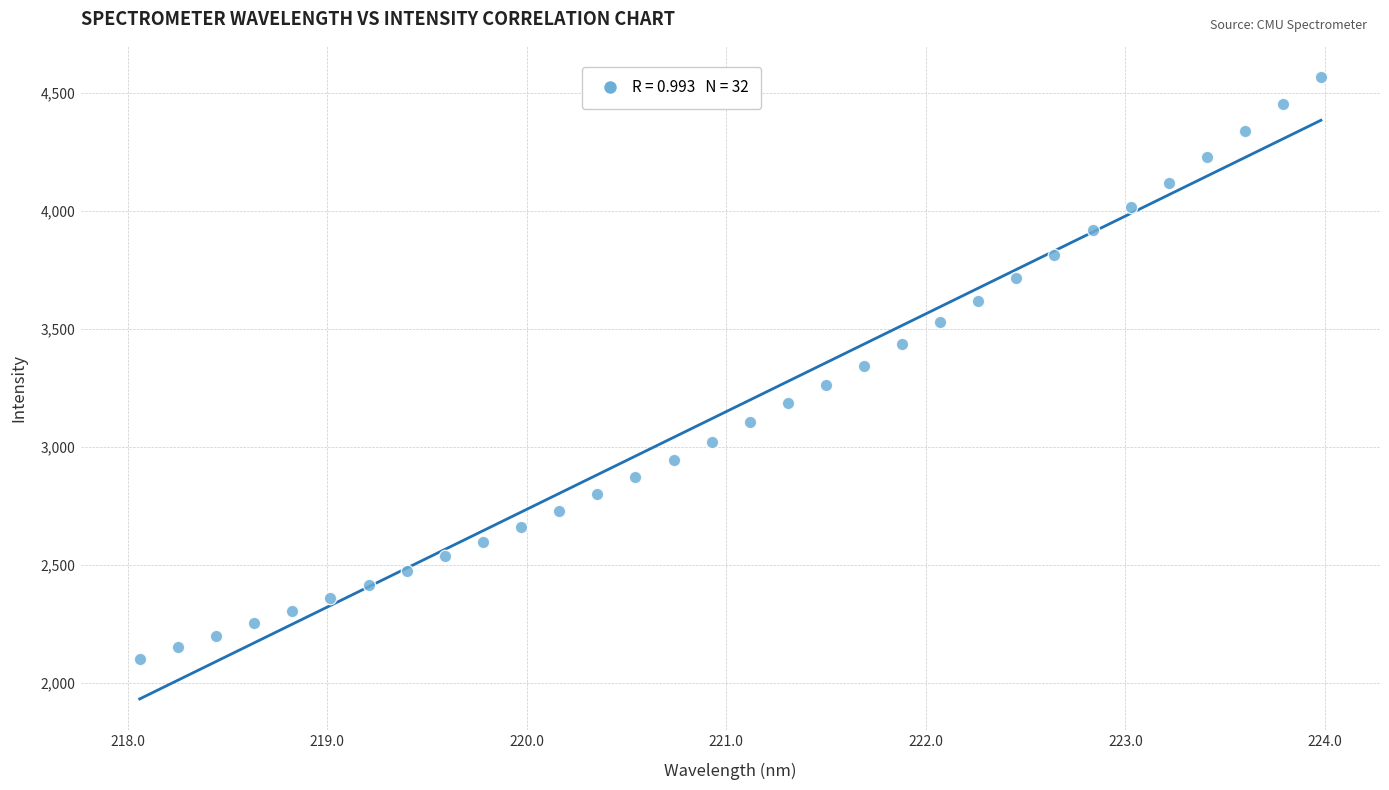

What is the range of Y values (max minus min)?

2466.1